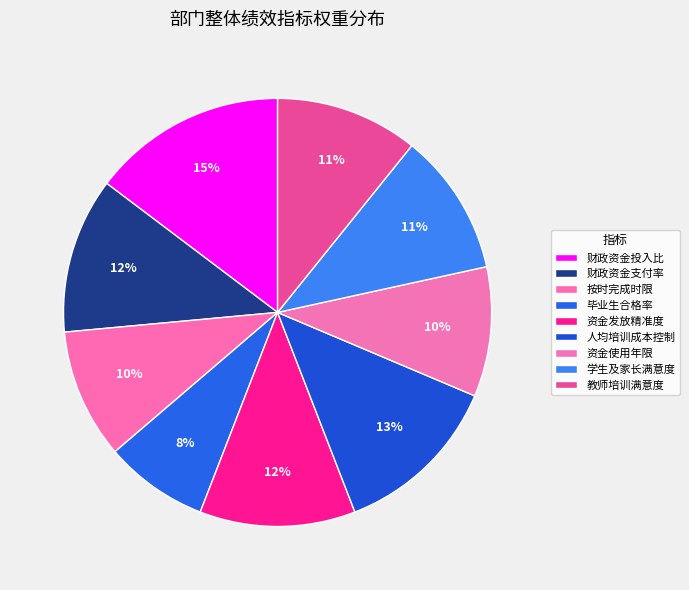

To the nearest percent, what is the difference between the largest and smallest slice percentages?

7%